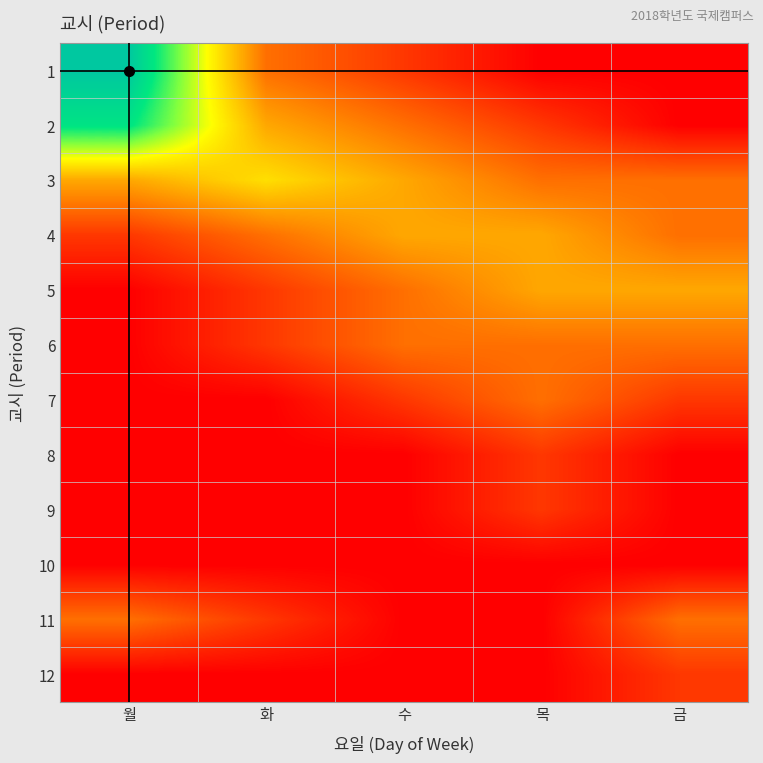

Reading right to left, transcribe all the data shown in this chart.

1: 금=0	목=0	수=1	화=2	월=8
2: 금=0	목=1	수=2	화=3	월=7
3: 금=2	목=2	수=3	화=4	월=3
4: 금=2	목=3	수=3	화=2	월=1
5: 금=3	목=3	수=2	화=1	월=0
6: 금=2	목=2	수=2	화=1	월=0
7: 금=1	목=2	수=1	화=0	월=0
8: 금=0	목=1	수=0	화=0	월=0
9: 금=0	목=1	수=0	화=0	월=0
10: 금=0	목=0	수=0	화=0	월=0
11: 금=2	목=0	수=0	화=1	월=2
12: 금=1	목=0	수=0	화=0	월=0